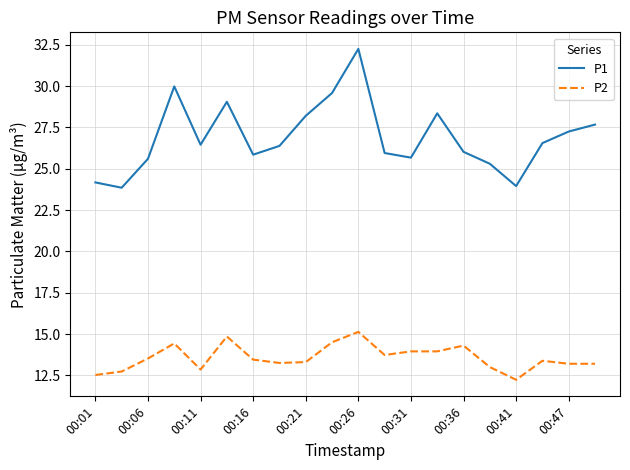

Rank the series by their average value, from highest to lowest.

P1, P2